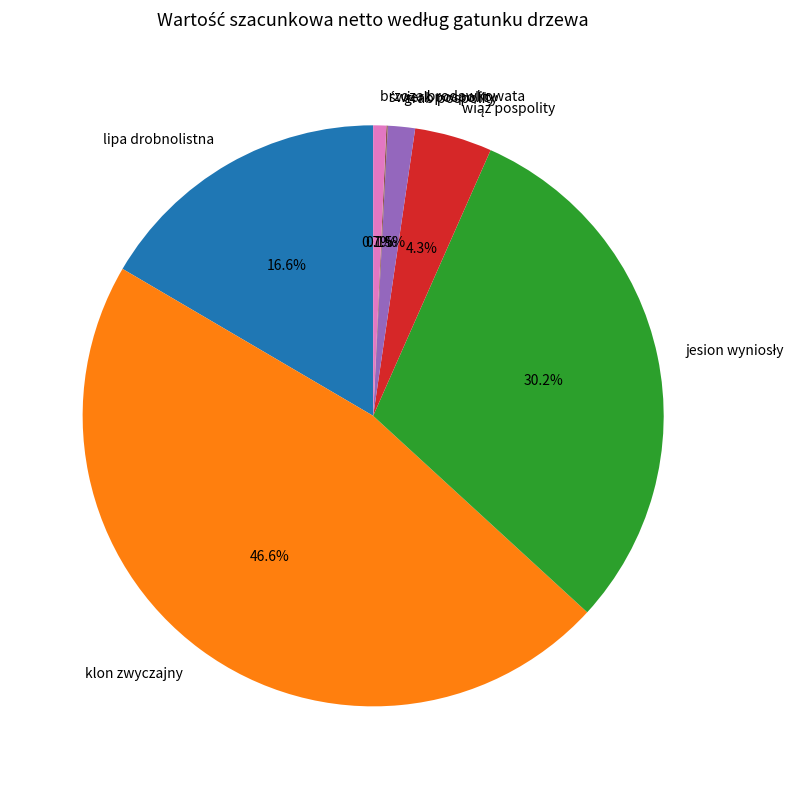

Which has a higher value, grab pospolity or brzoza brodawkowata?

grab pospolity